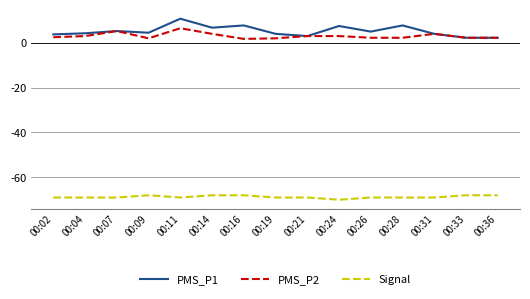

Between 00:07 and 00:11, which series saw the biggest shift?

PMS_P1